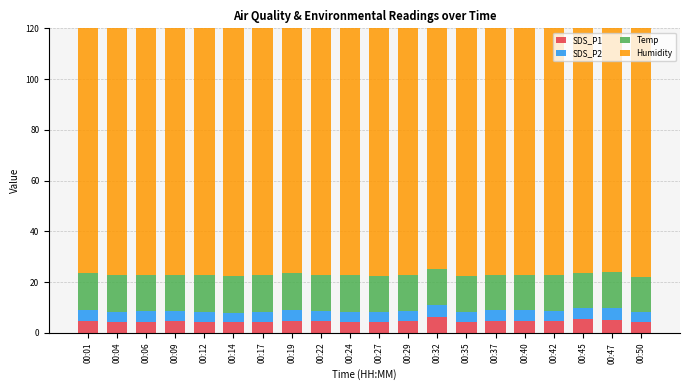

What is the sum of the SDS_P1 values at 00:32 and 00:37?

11.0